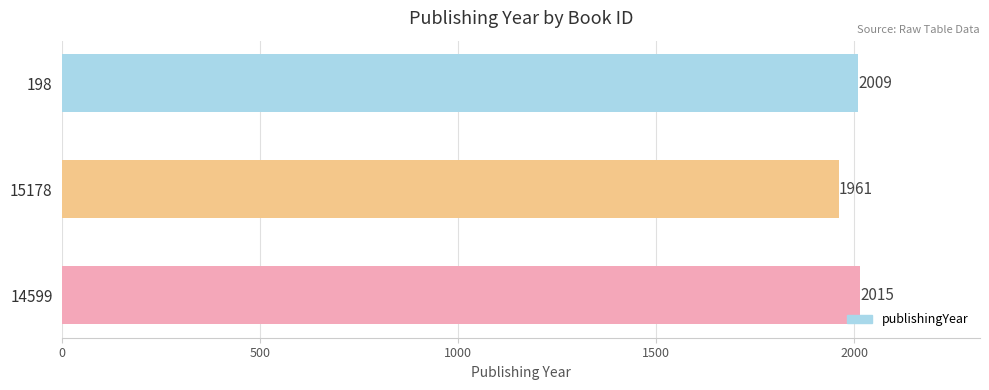

What is the change in value from 15178 to 198?

+48